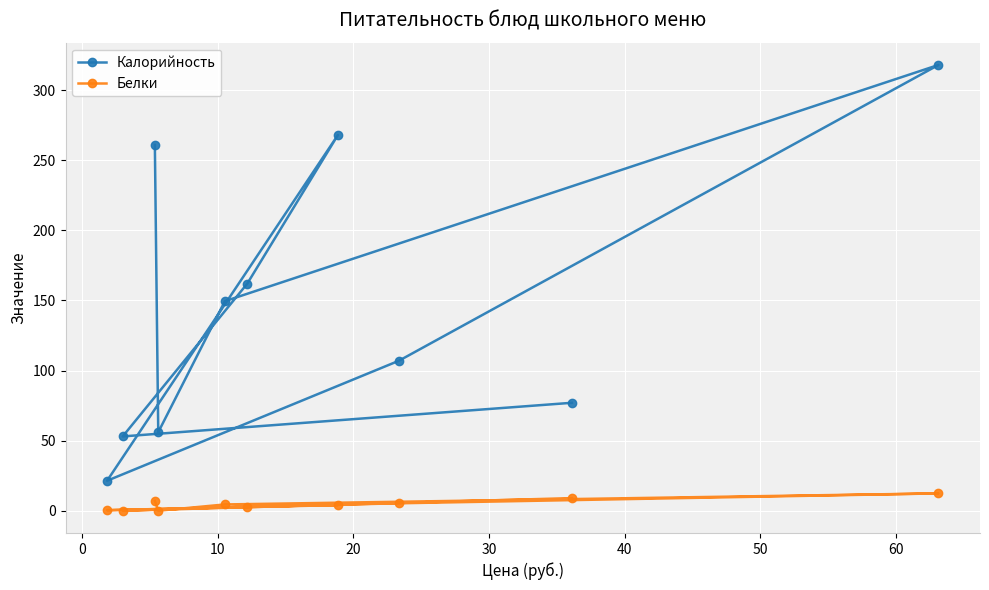

True or false: Белки and Калорийность cross at least once.

False